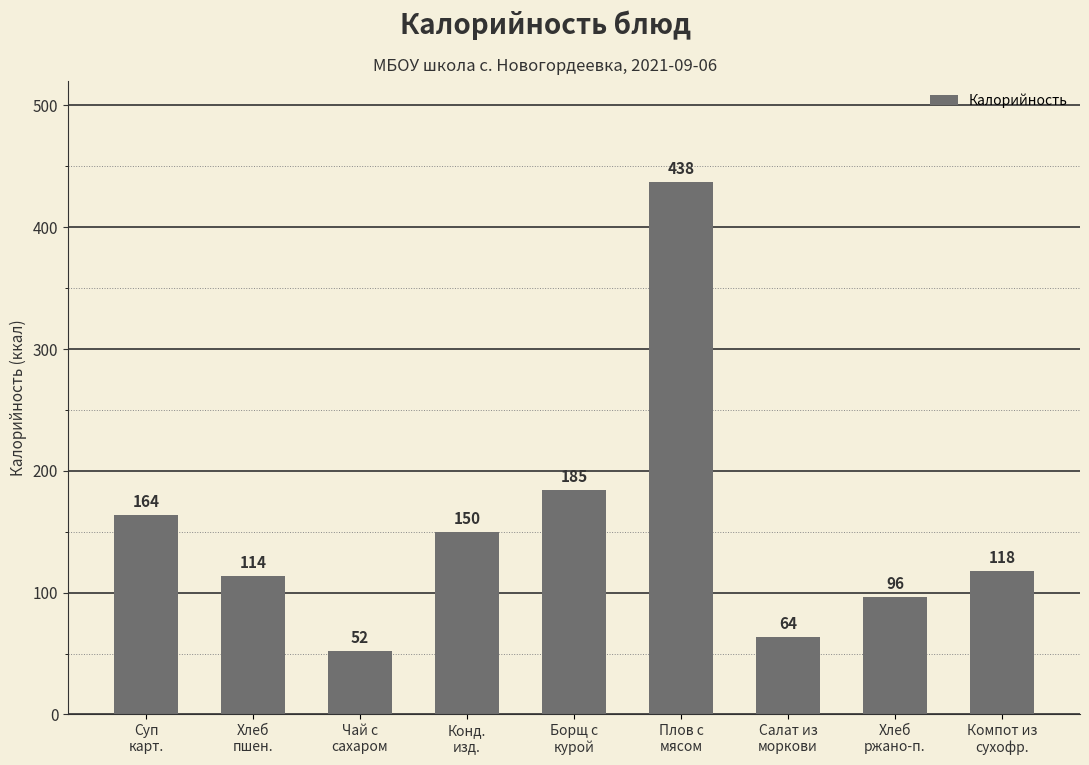

How many series are shown in this chart?

1